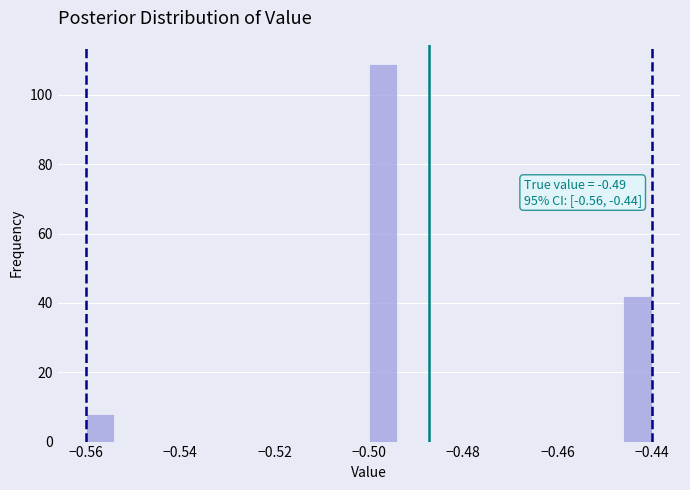

Around what value on the x-axis is the tallest bar? Give the approximate position of its centre, as read against the axis.

-0.496